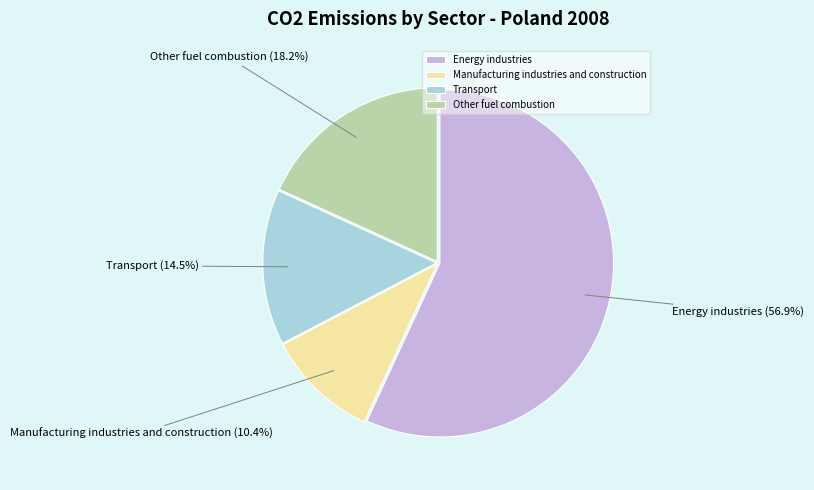

Do Energy industries and Other fuel combustion together represent more than half of the pie?

Yes